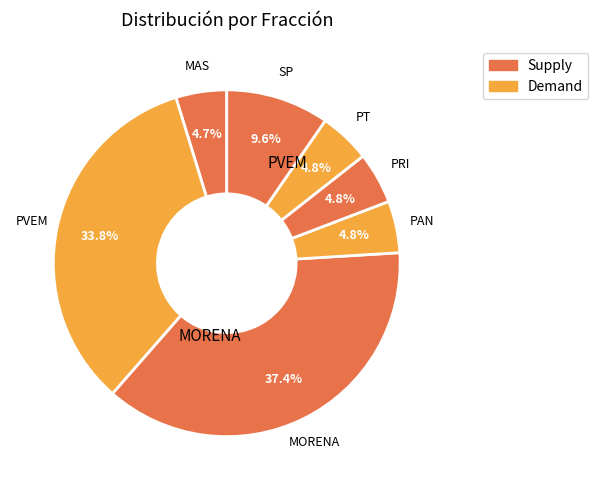

Count the number of slices in the pie.

7